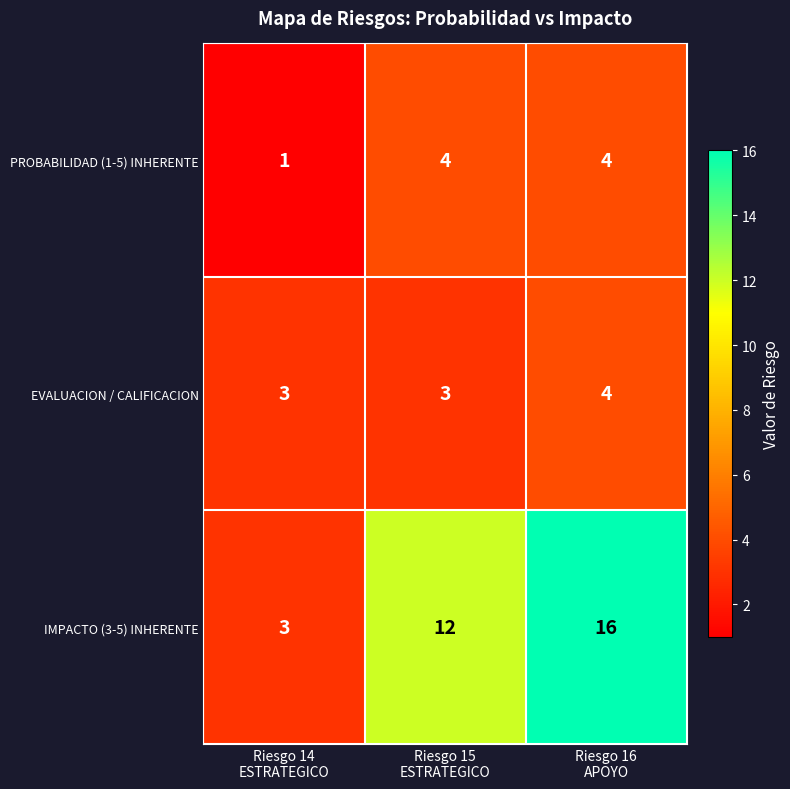

What is the difference between the second highest and minimum values in the IMPACTO (3-5) INHERENTE series?

9